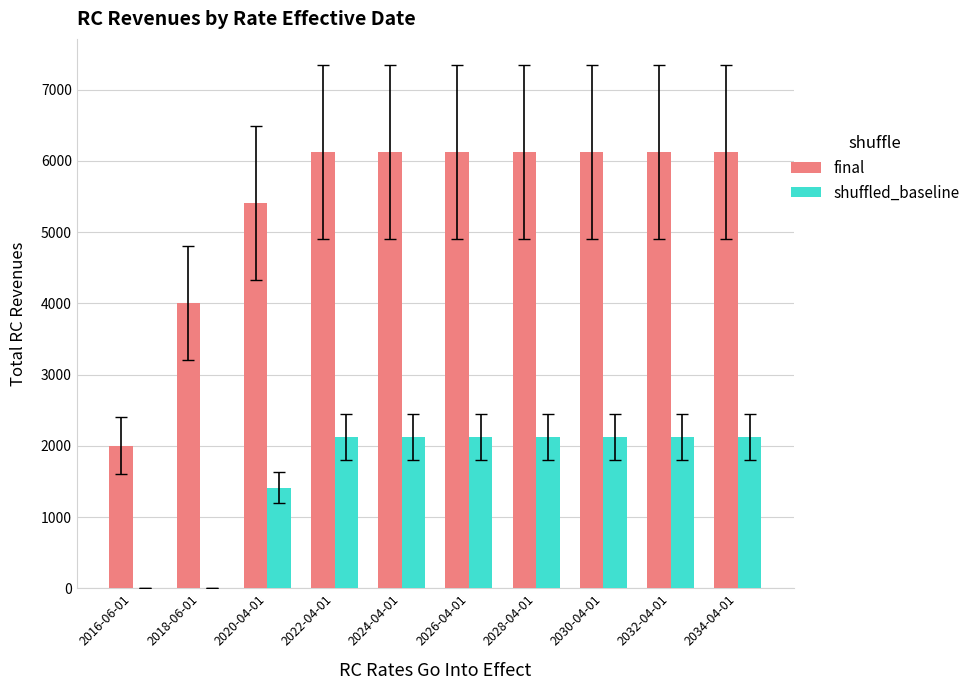

How many series are shown in this chart?

2